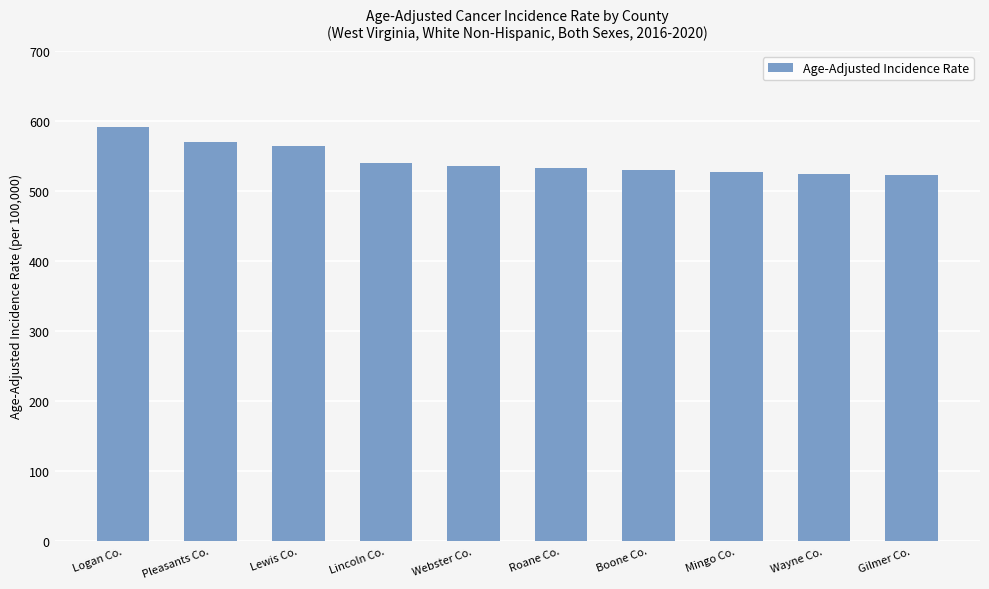

The value at Mingo Co. is 527.2. True or false?

True